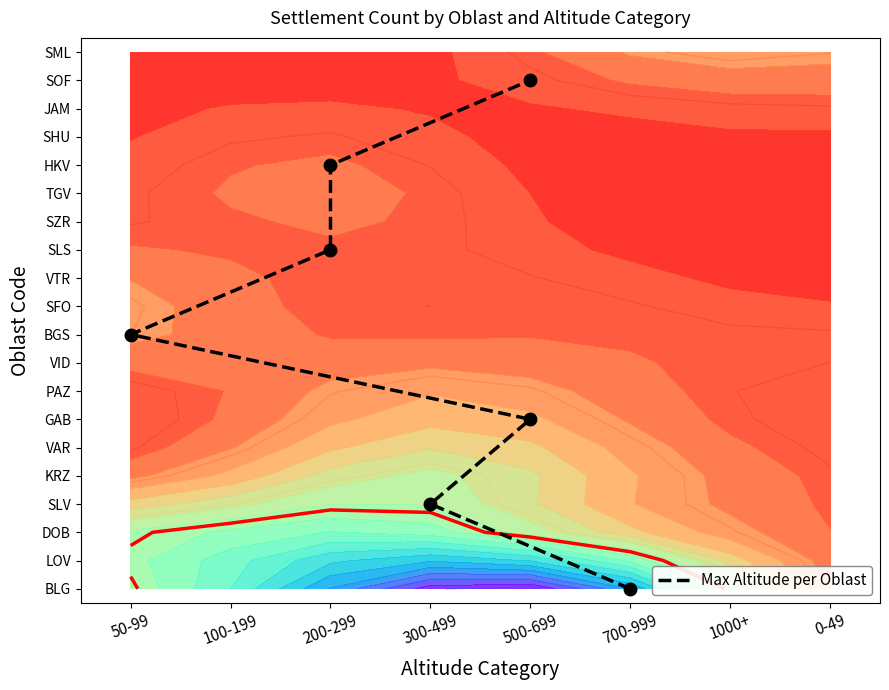

What is the difference between the second highest and minimum values?

15